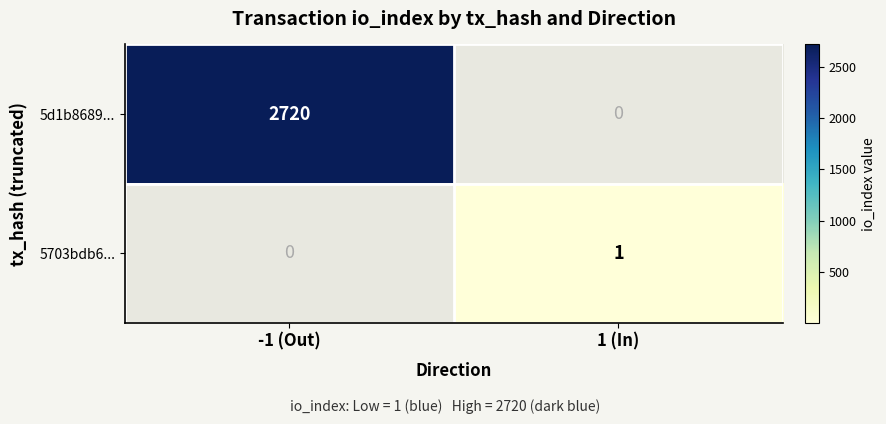

The 5703bdb6... series shows 1.5 at 1 (In). True or false?

False